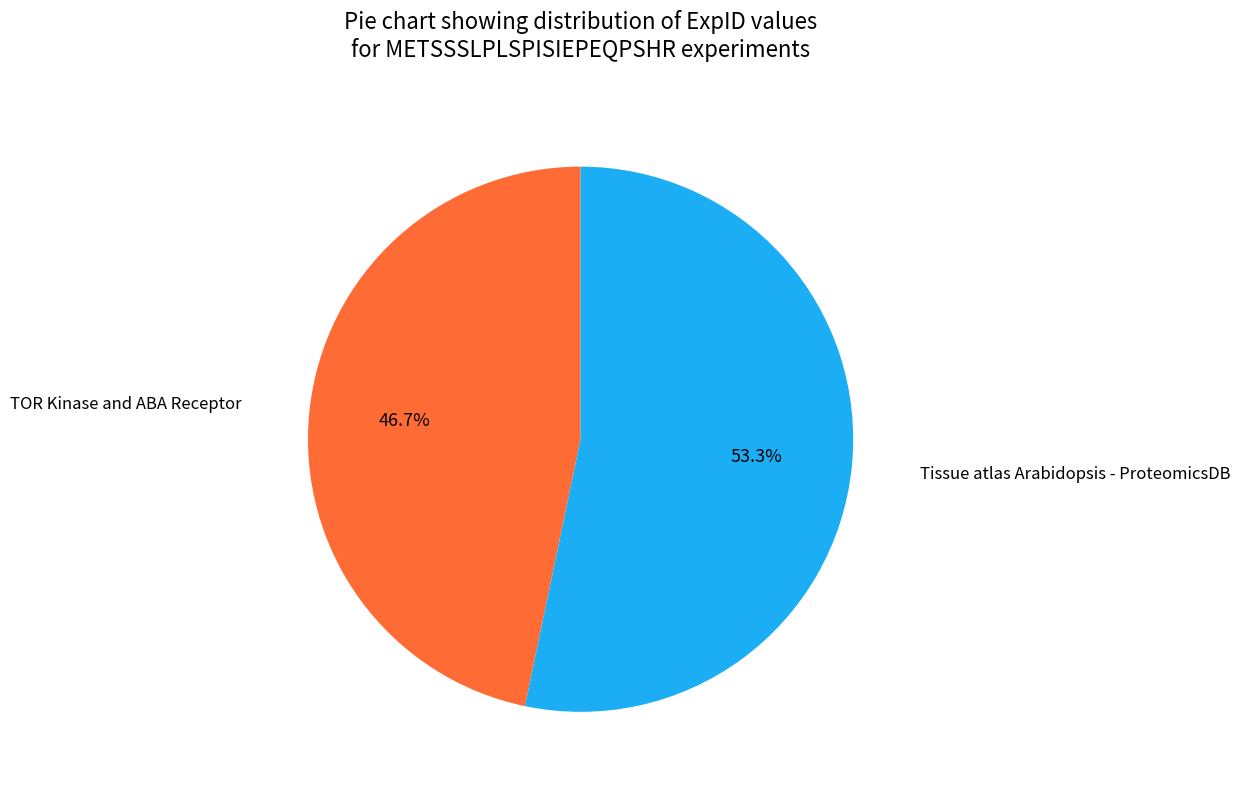

Count the number of slices in the pie.

2